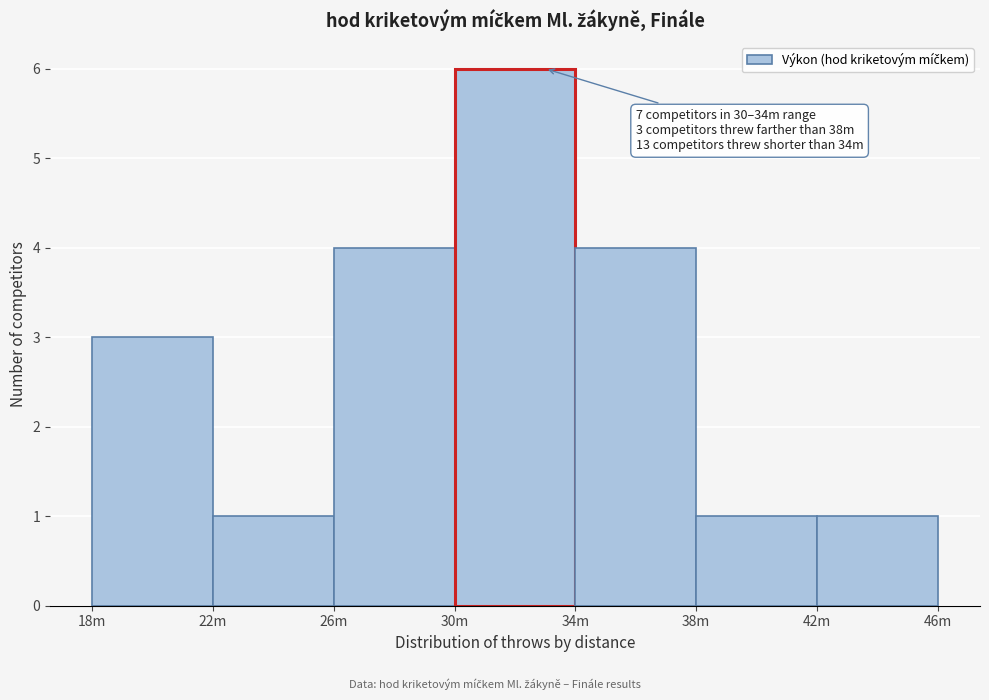

Reading left to right, what are all the values shown in this chart?

3	1	4	6	4	1	1